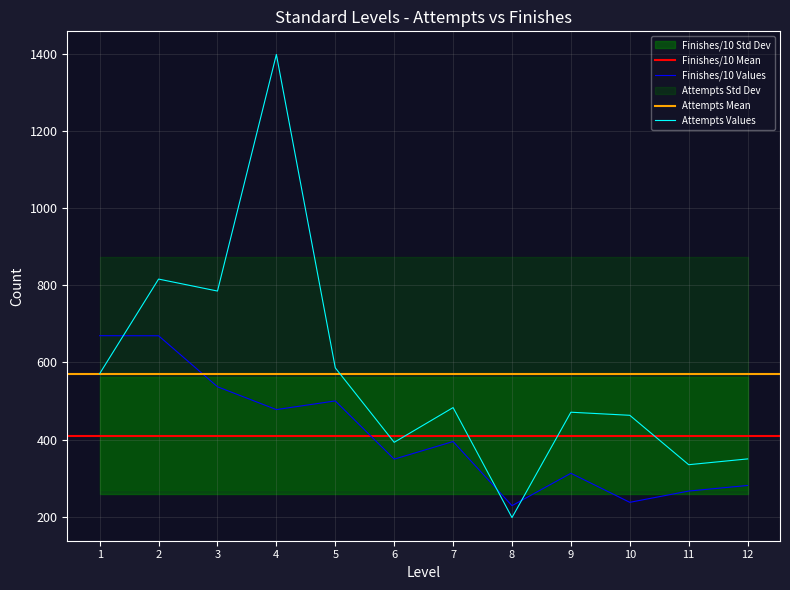

What is the approximate value of Attempts Values at 11?

335.0